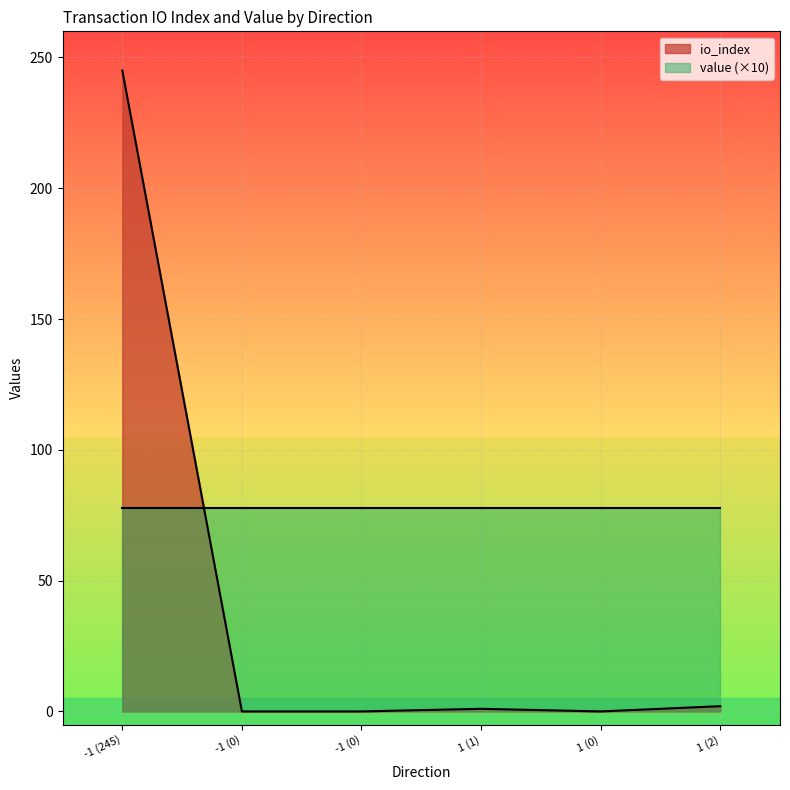

At which category does the chart reach its minimum across all series?

-1 (0)